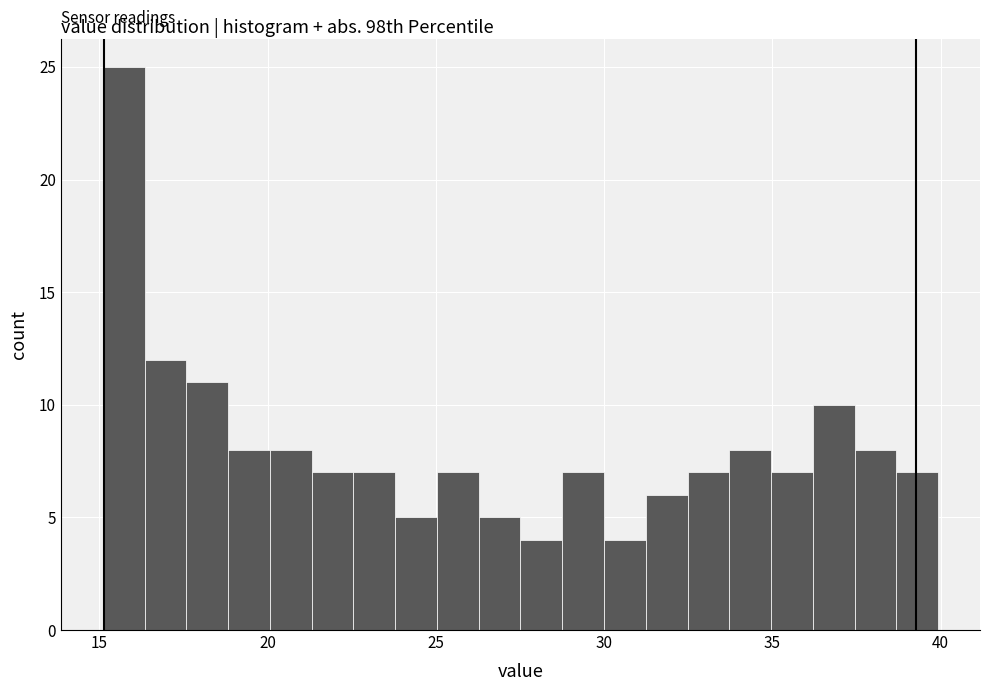

Read against the x-axis, roughly where is the centre of the tallest bar?

15.5